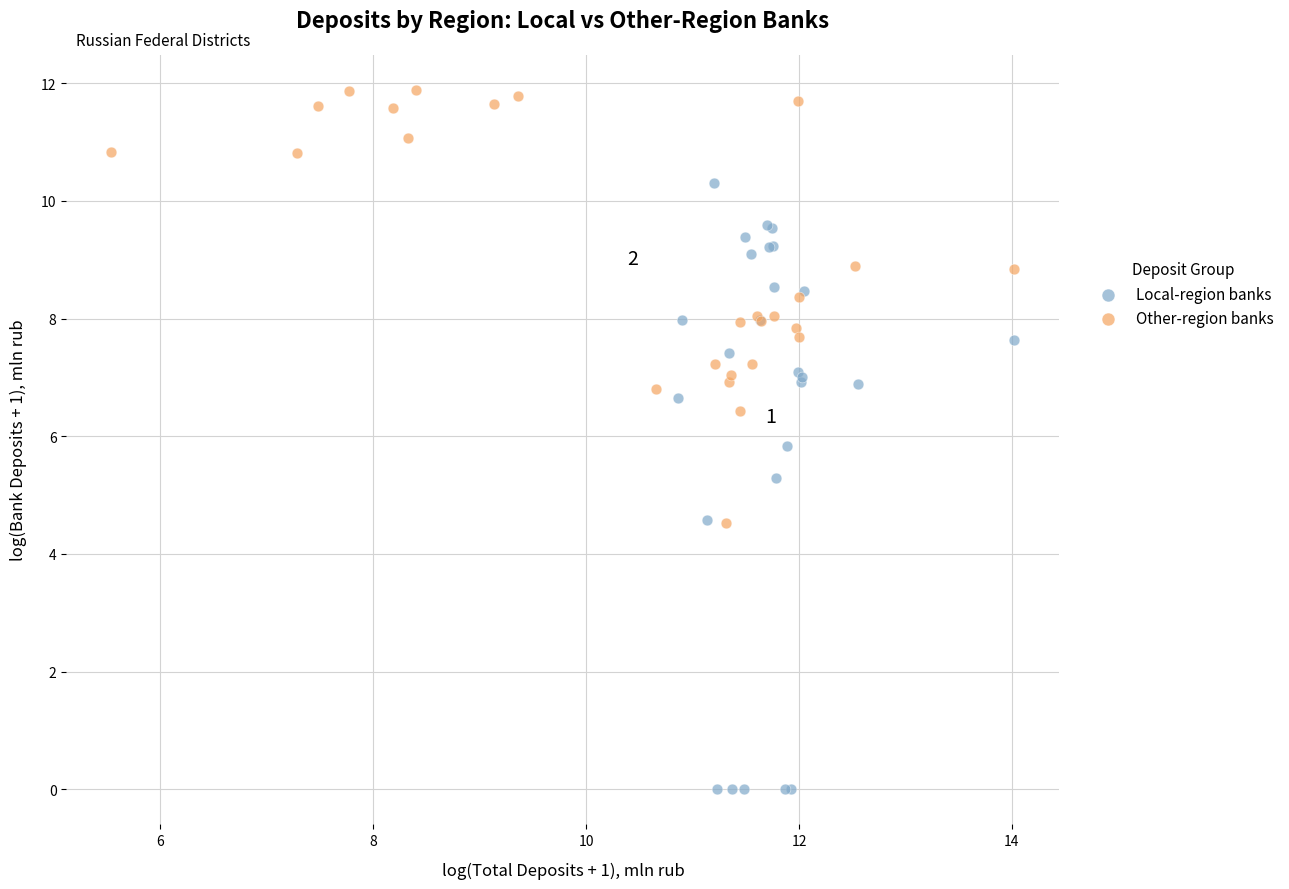

Which series has the largest Y range (max minus min)?

Local-region banks